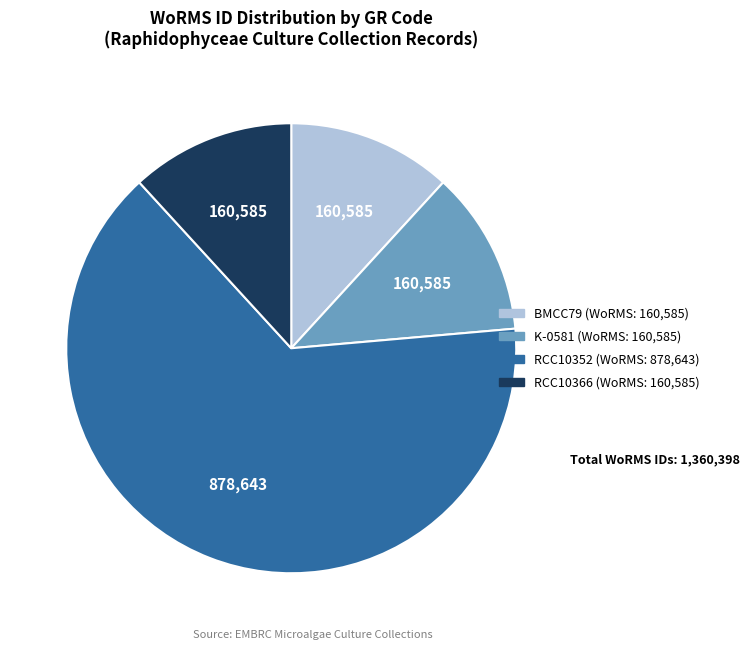

How many slices are in this pie chart?

4